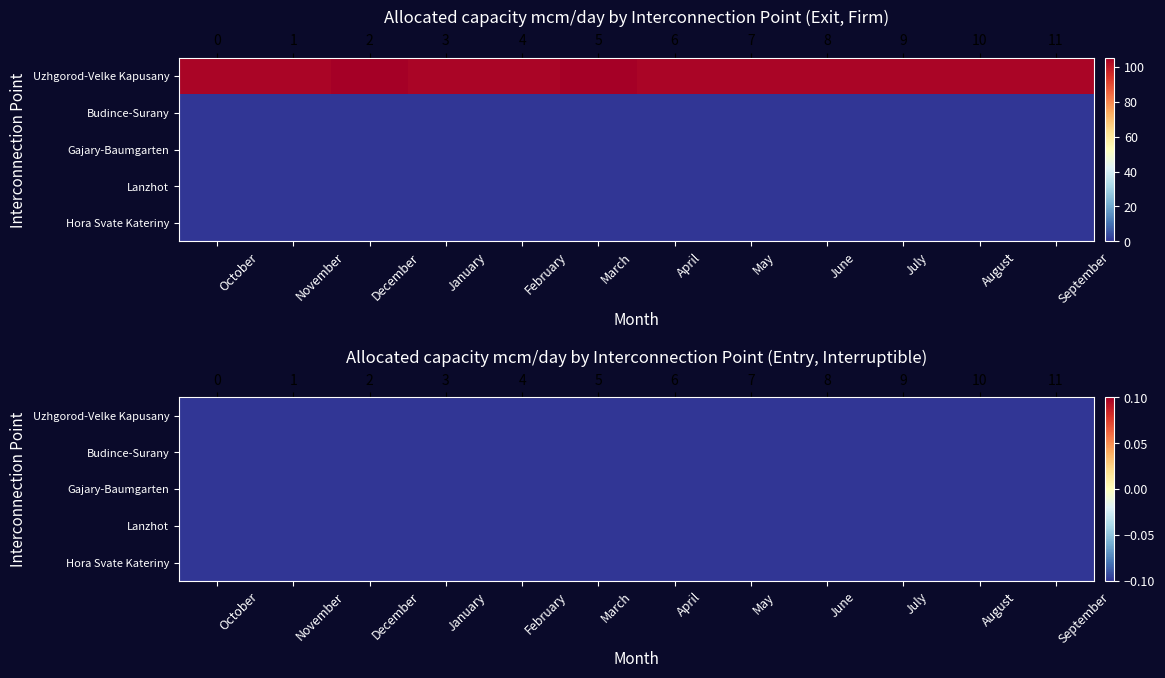

What is the spread (max minus min) of values at March?

105.1